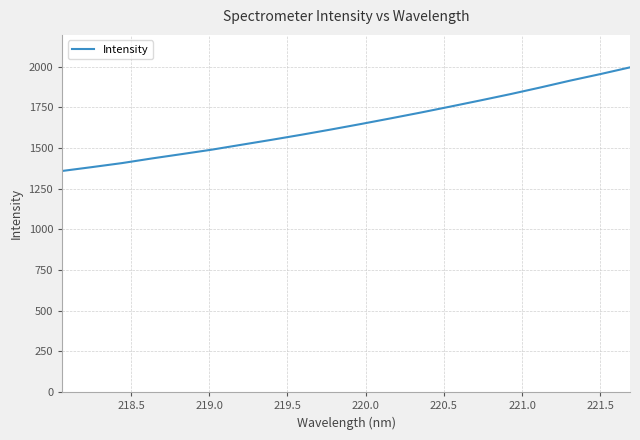

What is the sum of all values?

32962.9